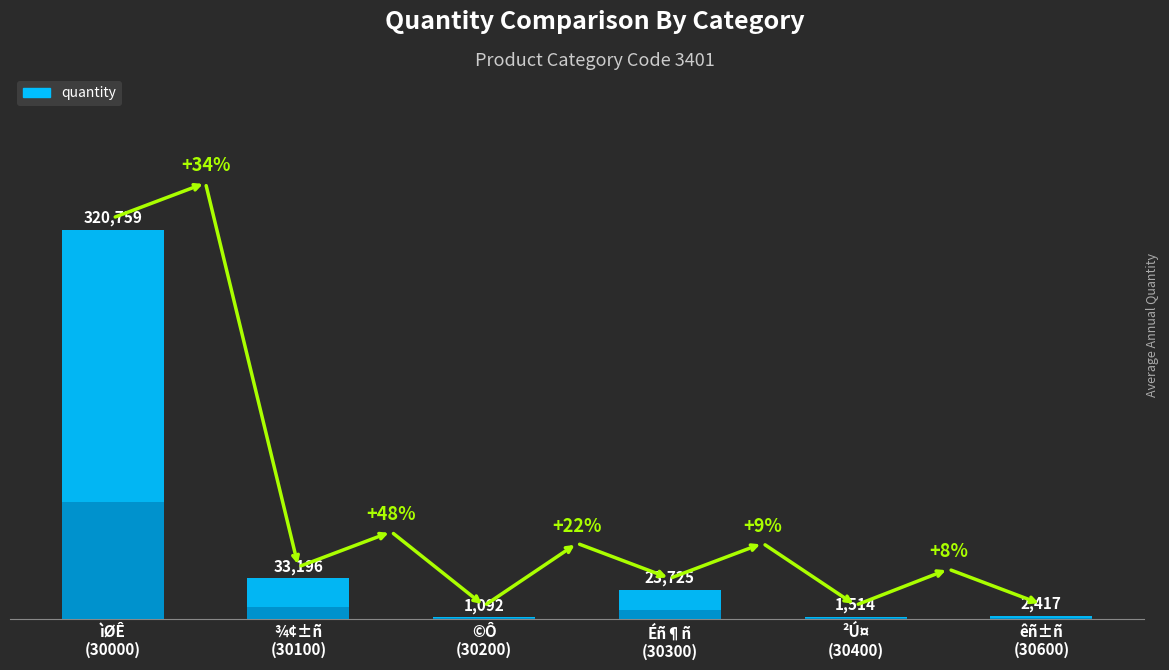

True or false: the data shows 320759 at 30000.

True